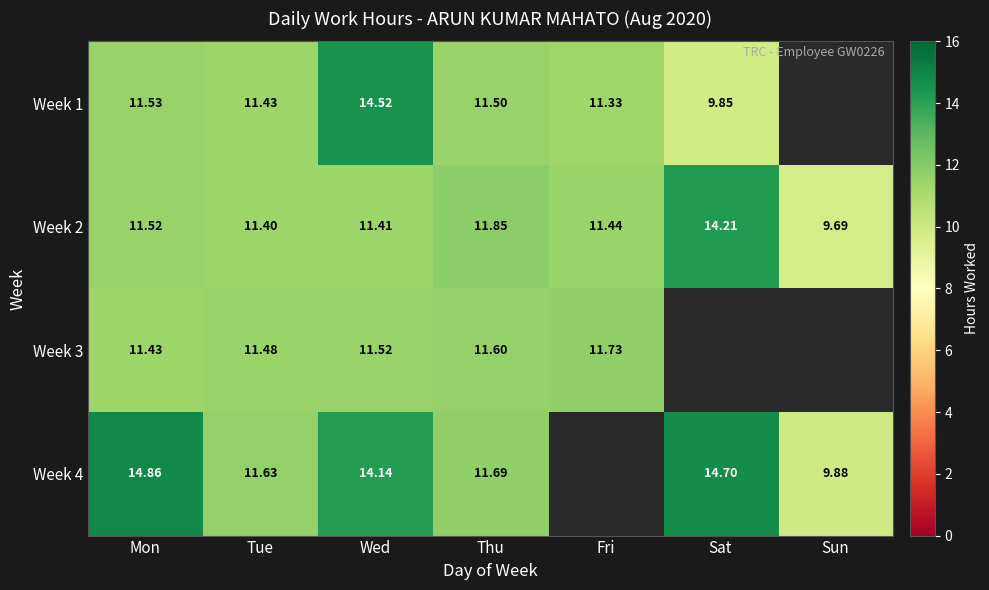

Where does the Week 2 series first go above 11?

Mon